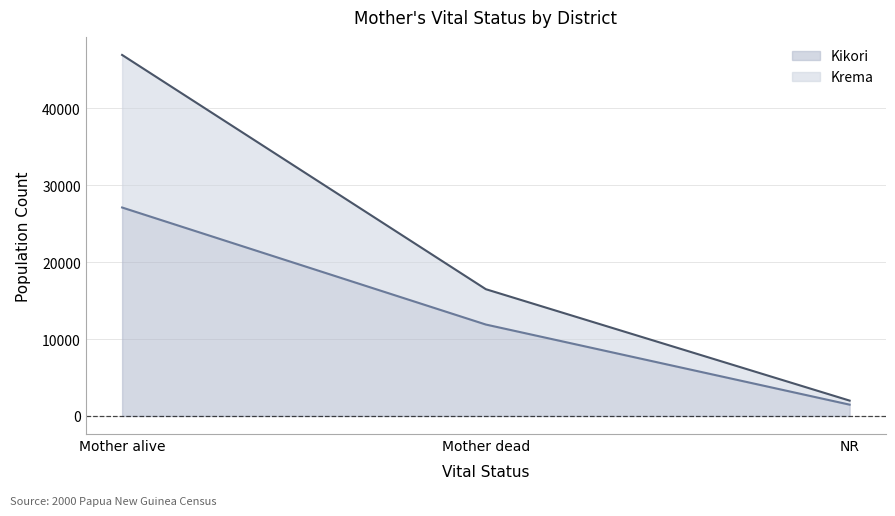

At which category is the sum across all series the highest?

Mother alive